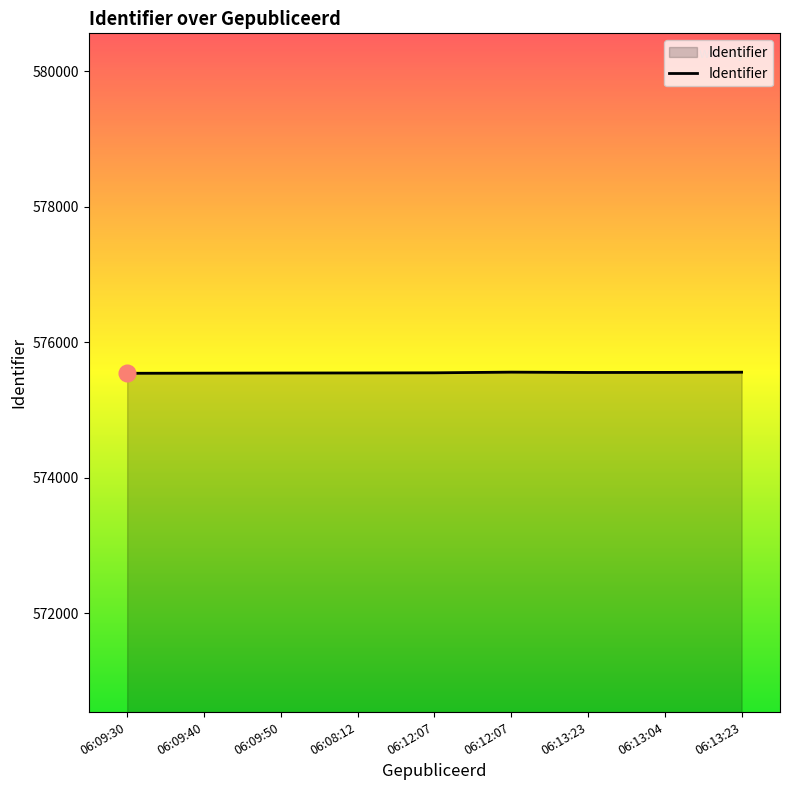

Does the chart display data point markers on the line(s)?

No